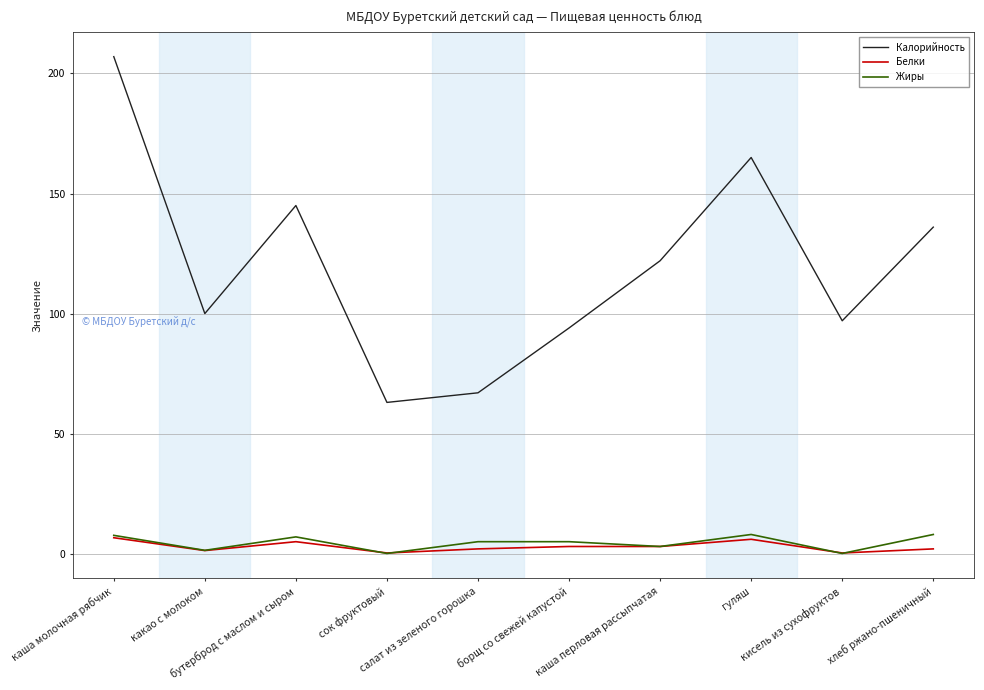

How many series are shown in this chart?

3